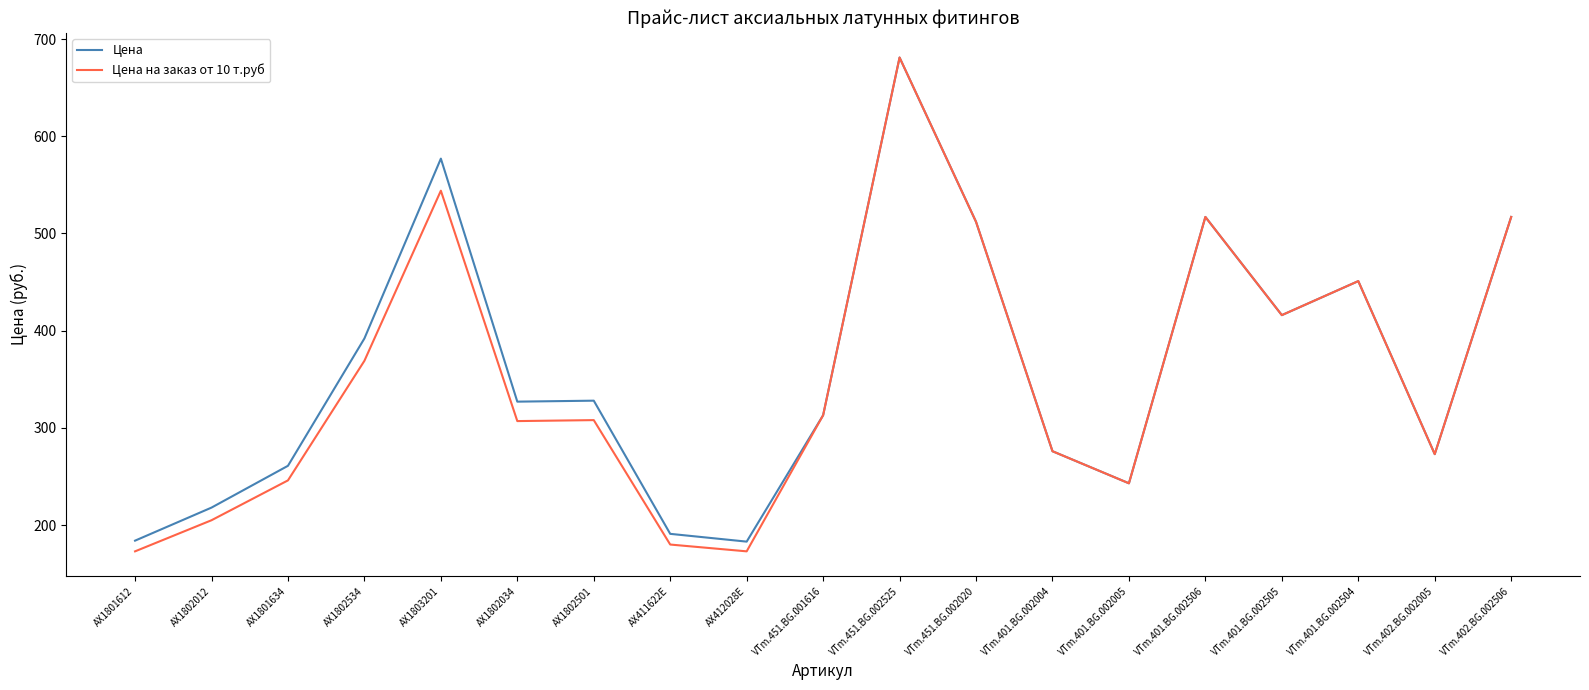

How many lines are shown in the chart?

2